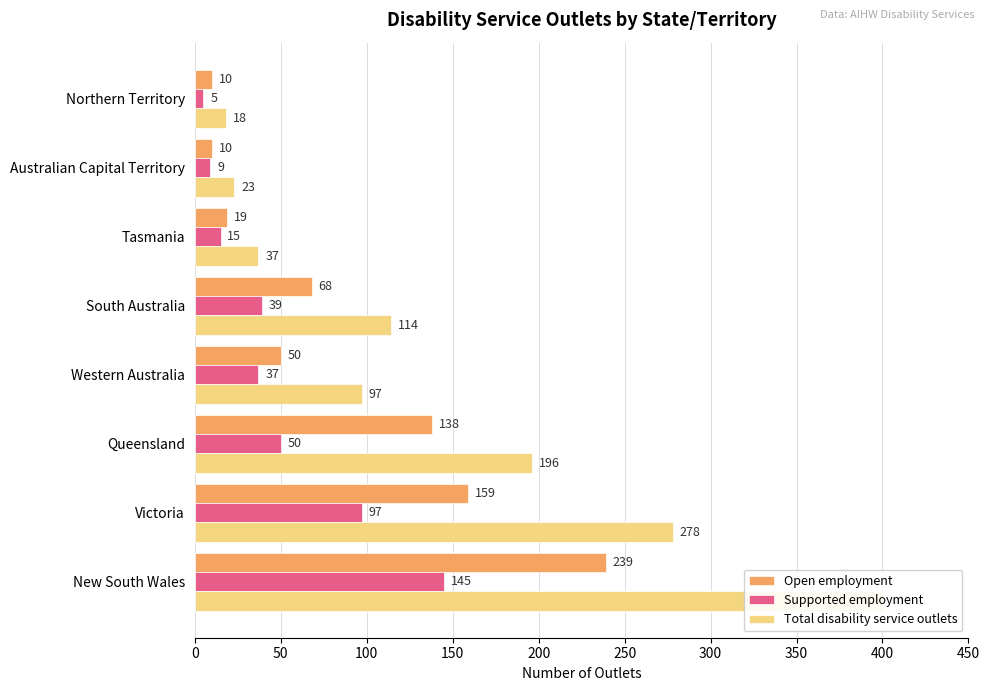

At how many categories does at least one series exceed 131?

3